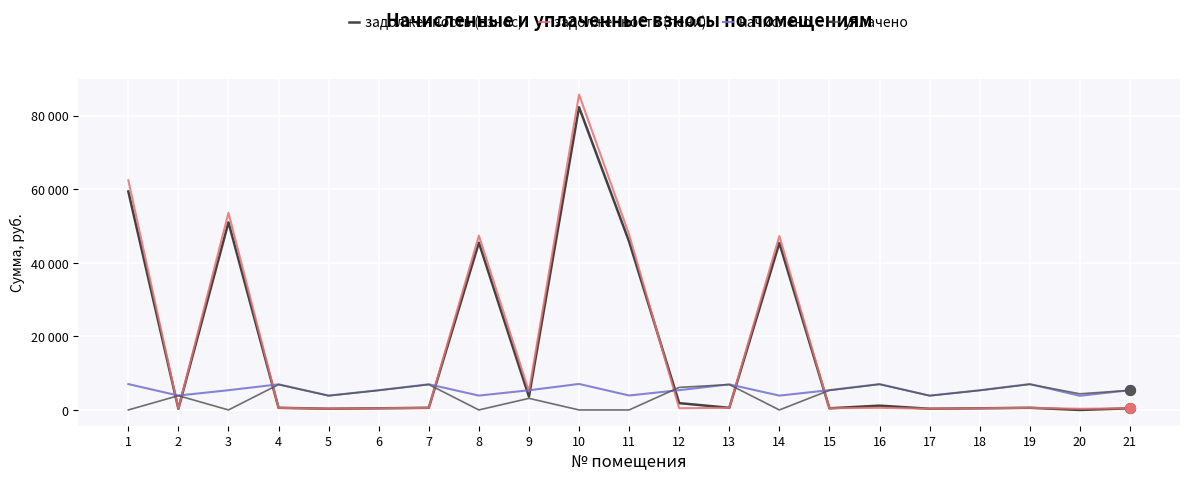

At how many categories does at least one series exceed 23668?

6